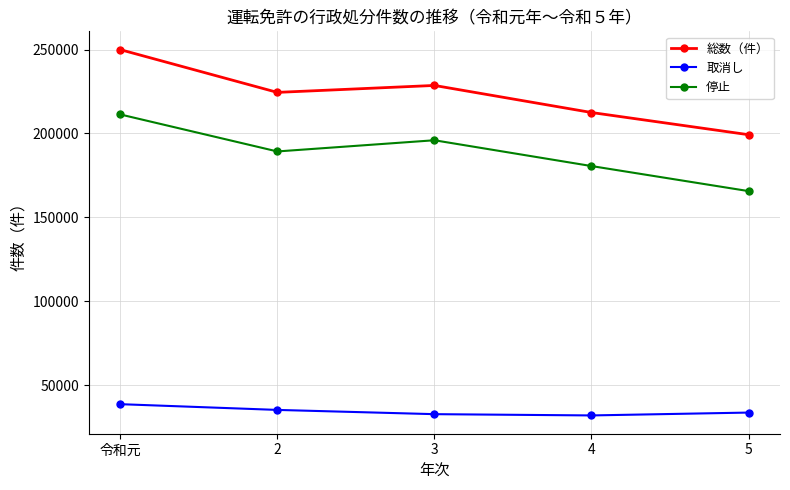

How many lines are shown in the chart?

3